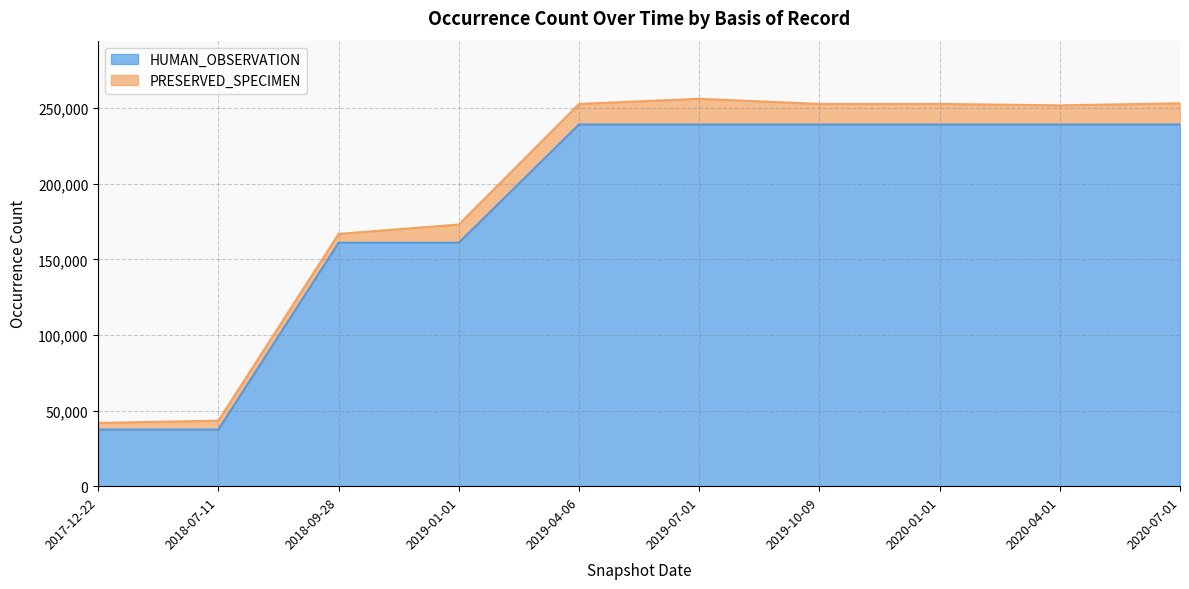

True or false: the data shows 239264 at 2020-01-01.

True